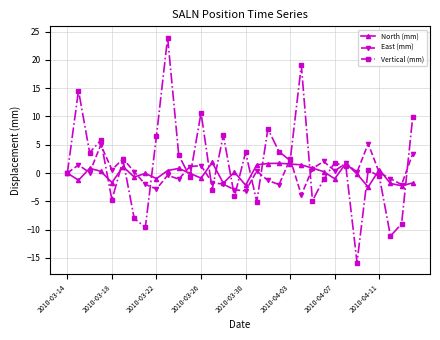

Which series has the largest range (max minus min)?

Vertical (mm)